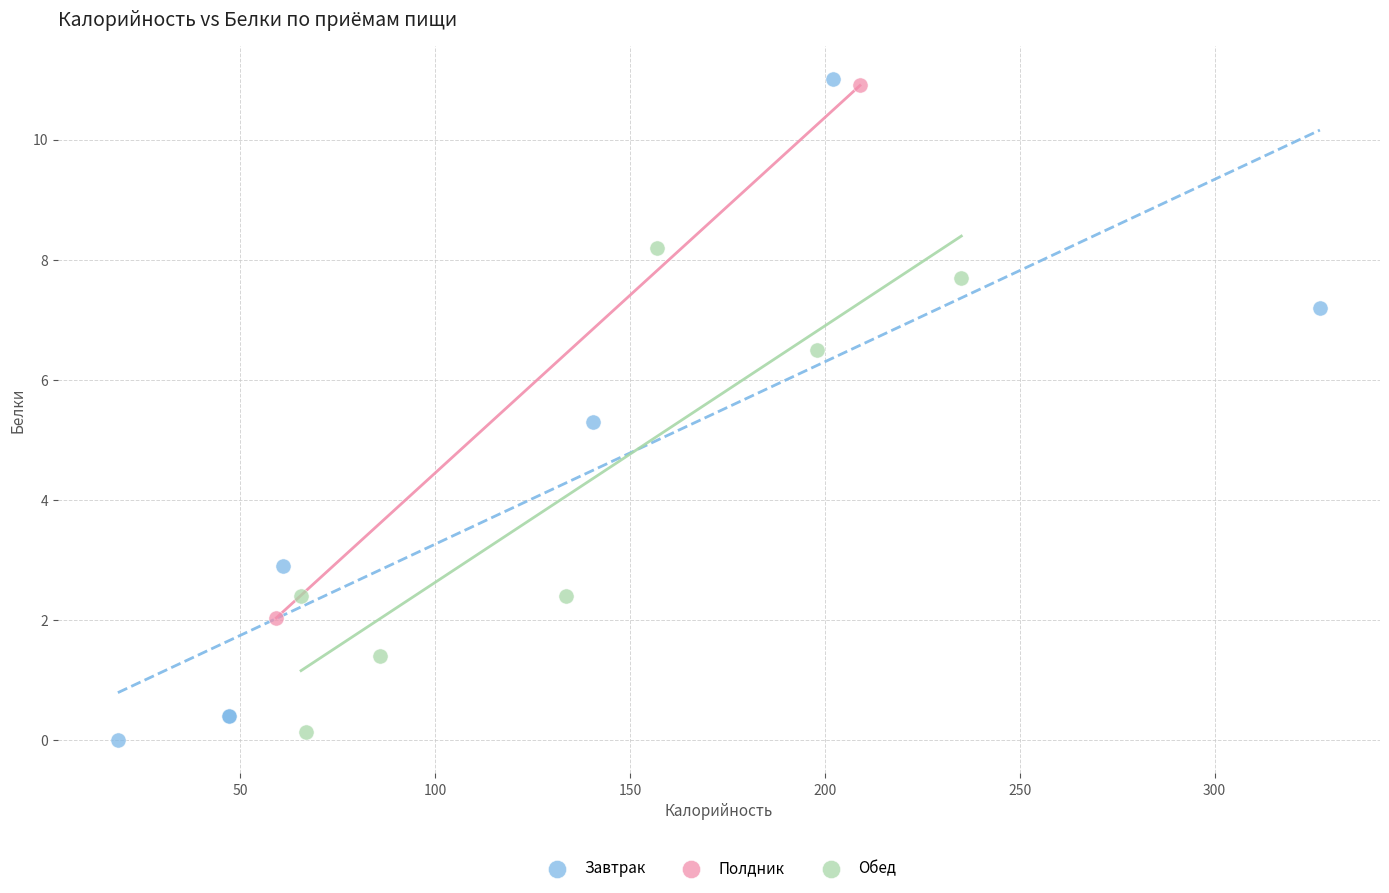

What are all the series names shown in the legend?

Завтрак, Полдник, Обед